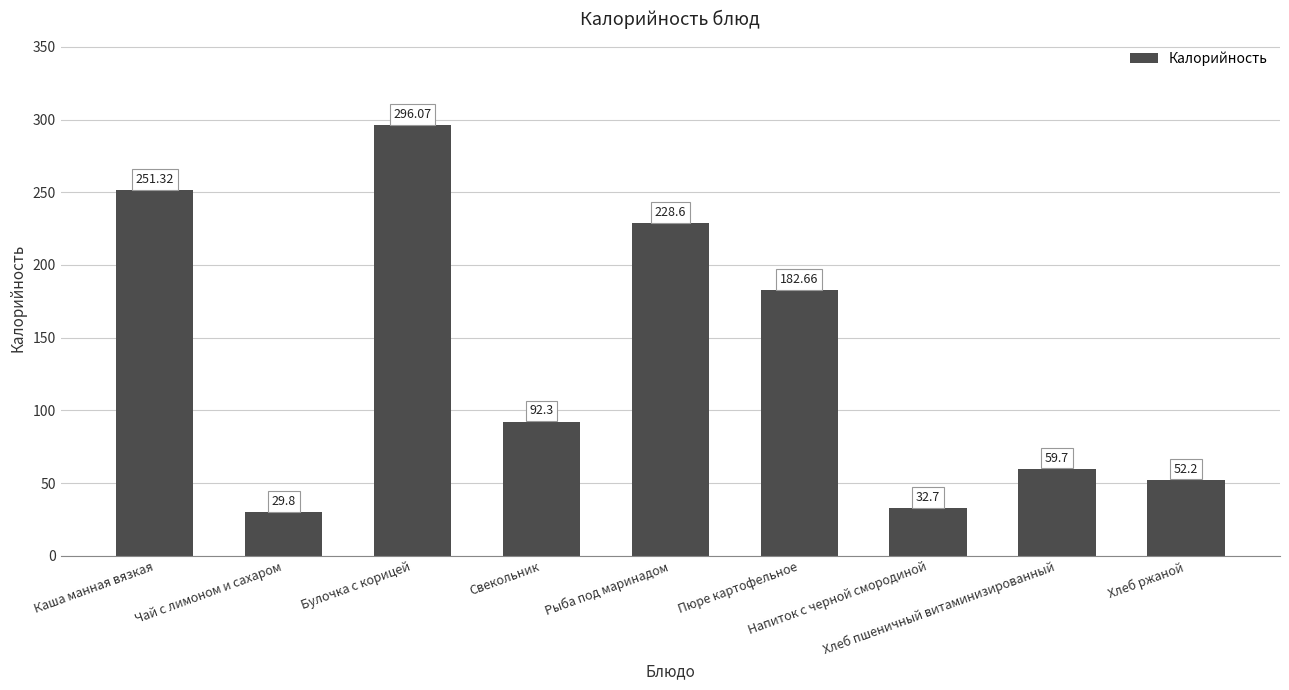

Which category has the lowest value across all series?

Чай с лимоном и сахаром